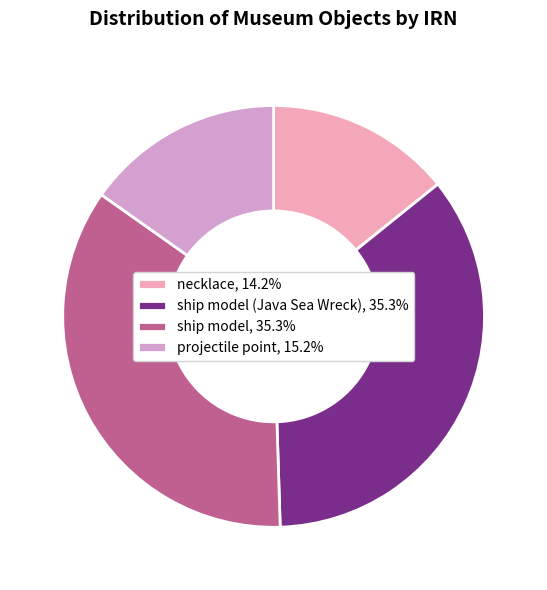

Does ship model, 35.3% represent more than half of the total?

No